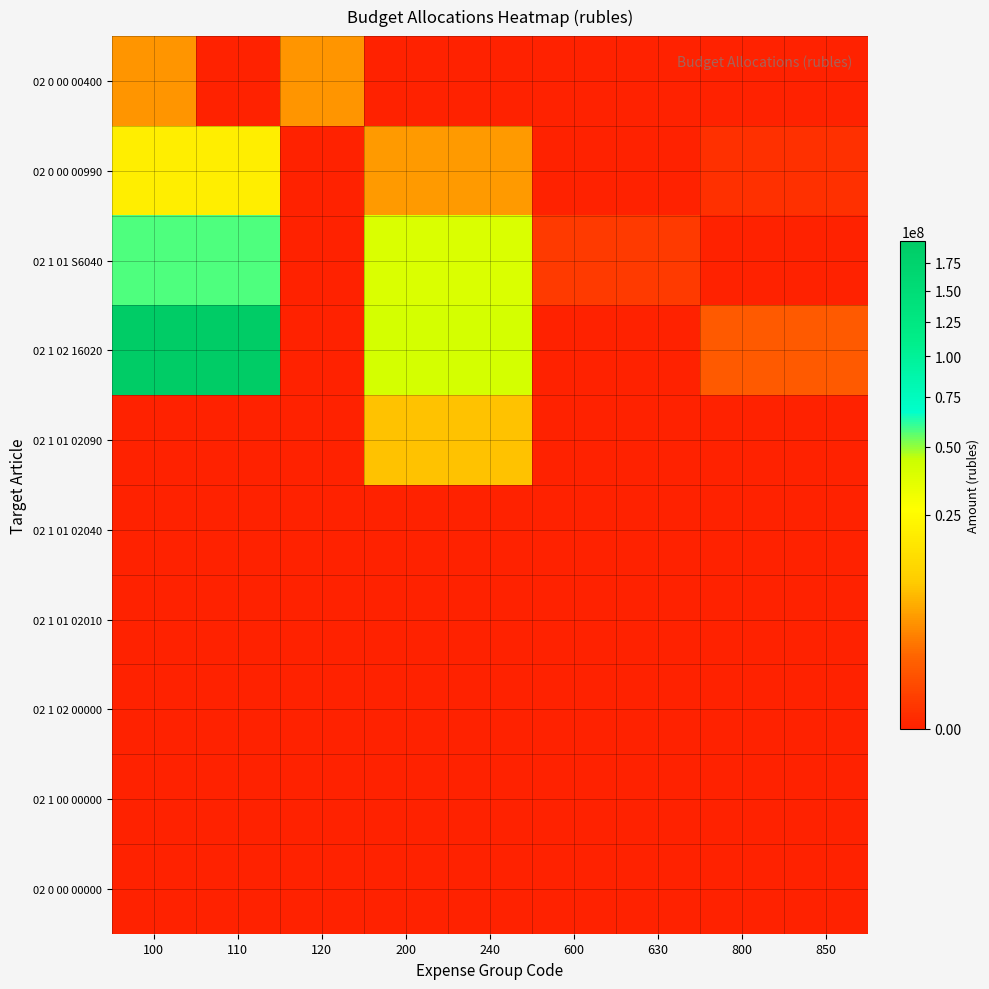

Which has a higher value, 850 or 110?

850